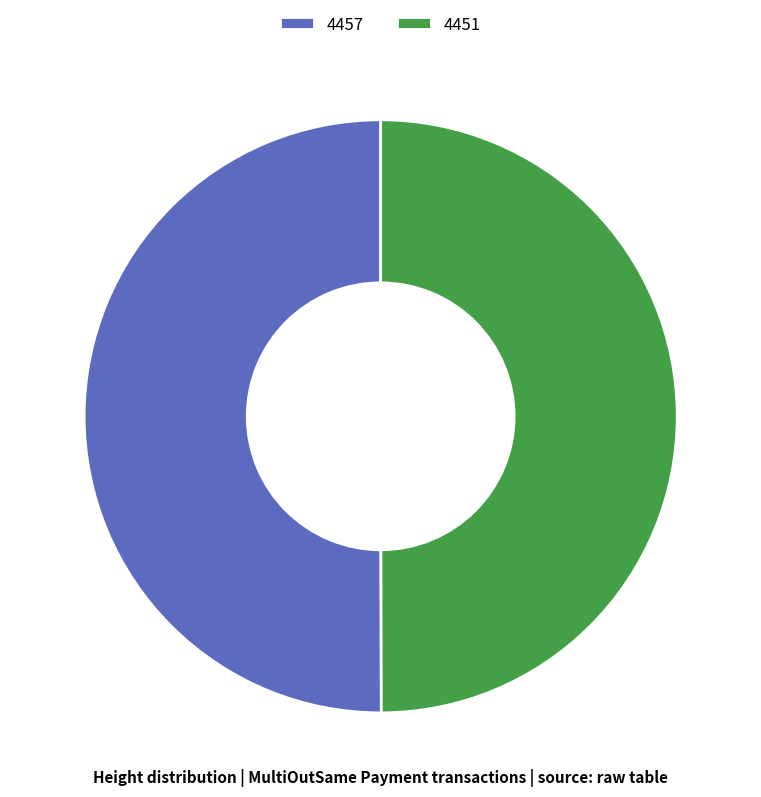

What is the ratio of the value at 4451 to the value at 4457?

1.0